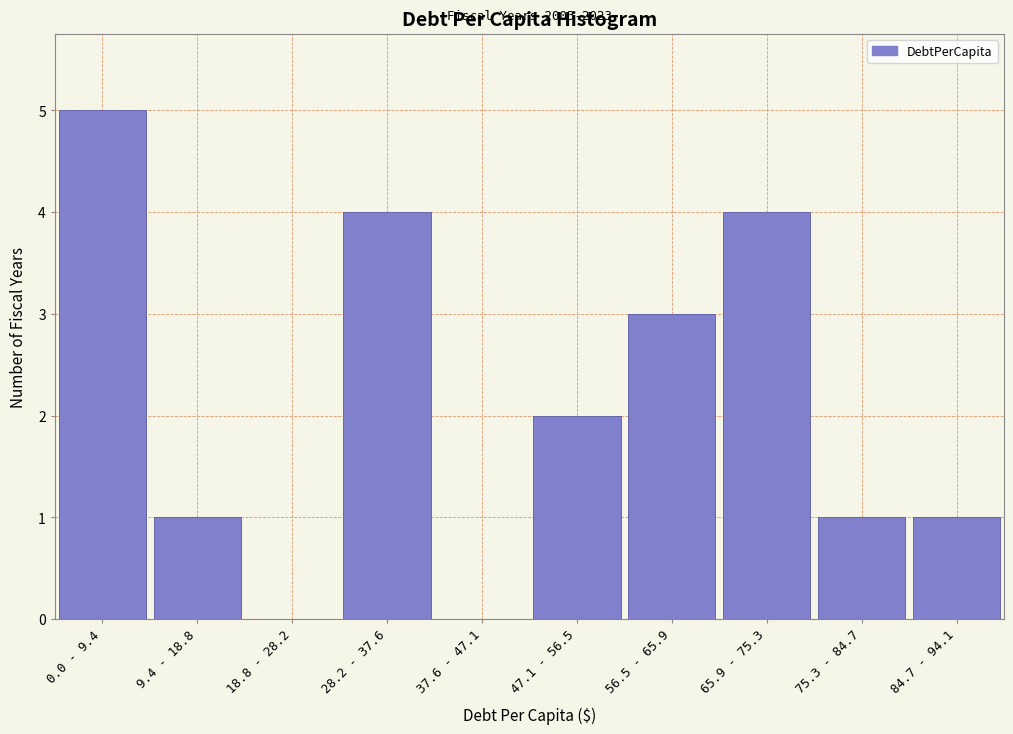

Reading left to right, extract all data points from this chart.

0.0 - 9.4=5	9.4 - 18.8=1	18.8 - 28.2=0	28.2 - 37.6=4	37.6 - 47.1=0	47.1 - 56.5=2	56.5 - 65.9=3	65.9 - 75.3=4	75.3 - 84.7=1	84.7 - 94.1=1